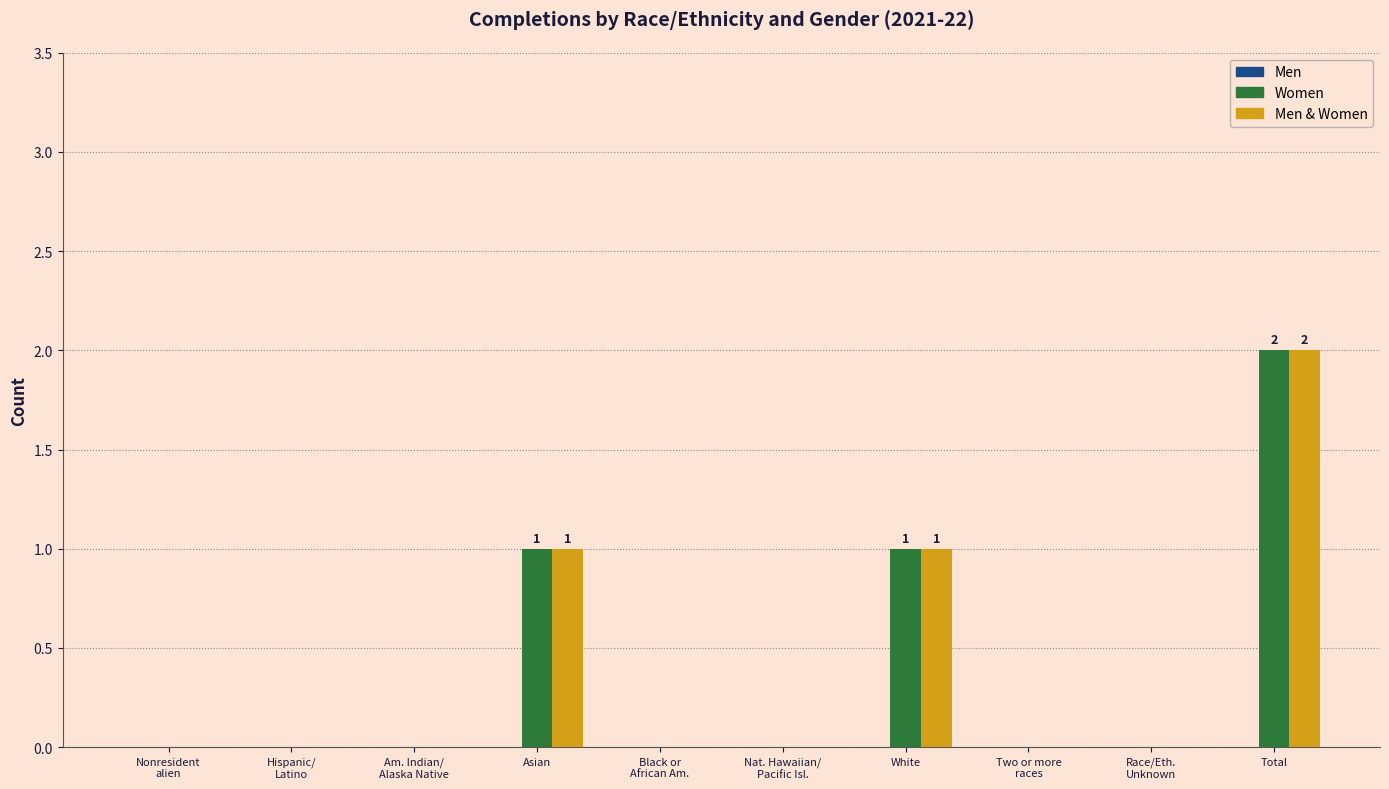

How many categories are shown in the chart?

10